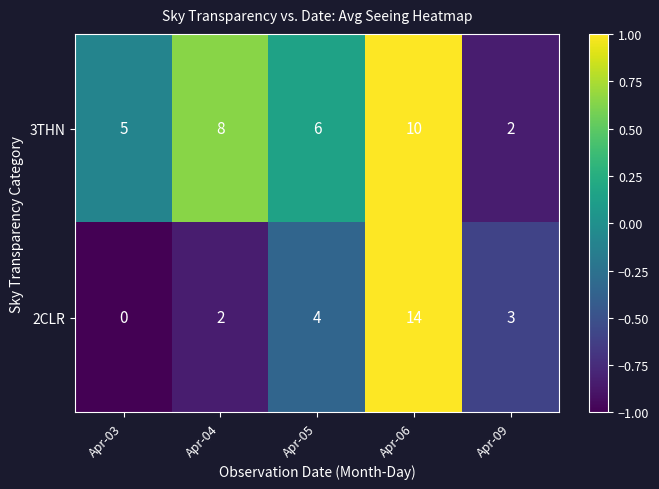

How many data points in 2CLR are less than 3?

2